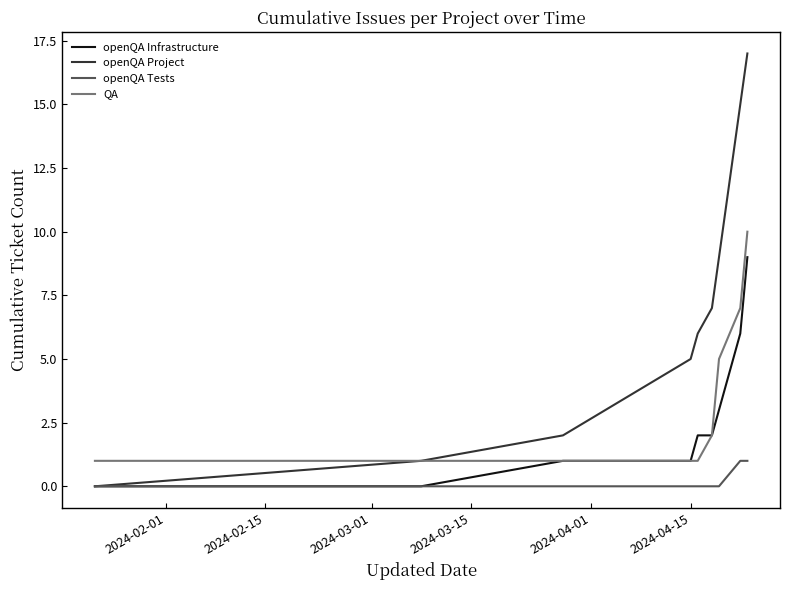

How many values in openQA Project are above zero?

8